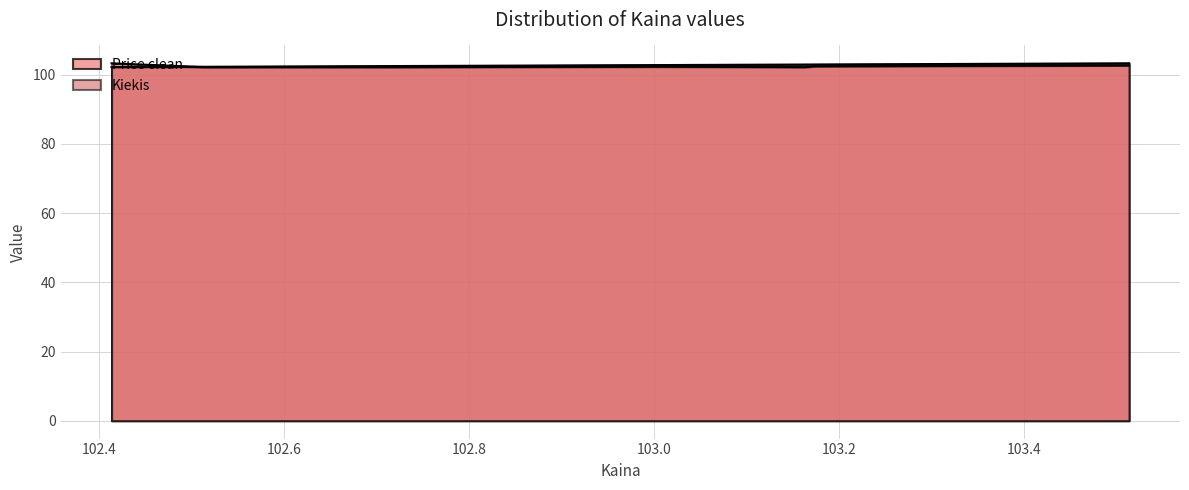

Reading left to right, transcribe all the data shown in this chart.

Price clean: 102.2	102.3	102.5	102.8	103.0	103.0	103.3
Kiekis: 103.3	102.2	102.2	102.3	102.2	102.4	102.7